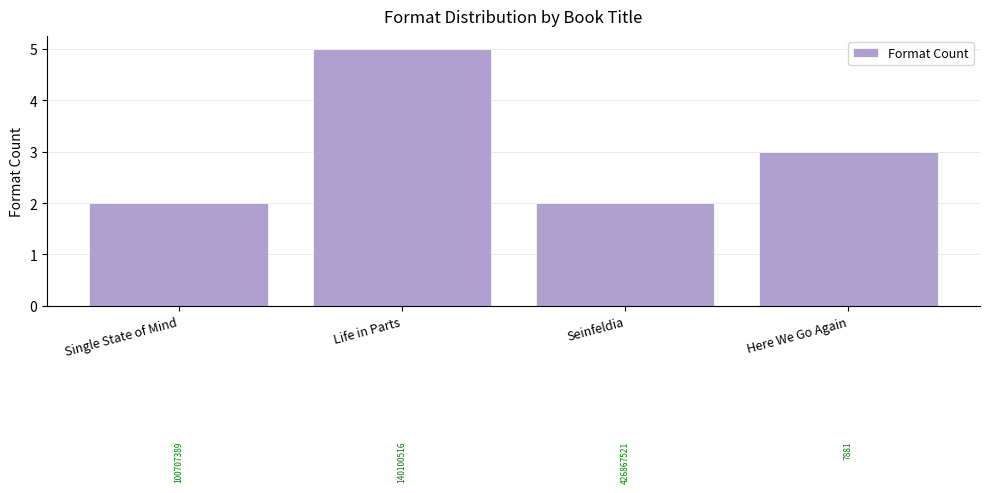

How many bars are there in total?

4